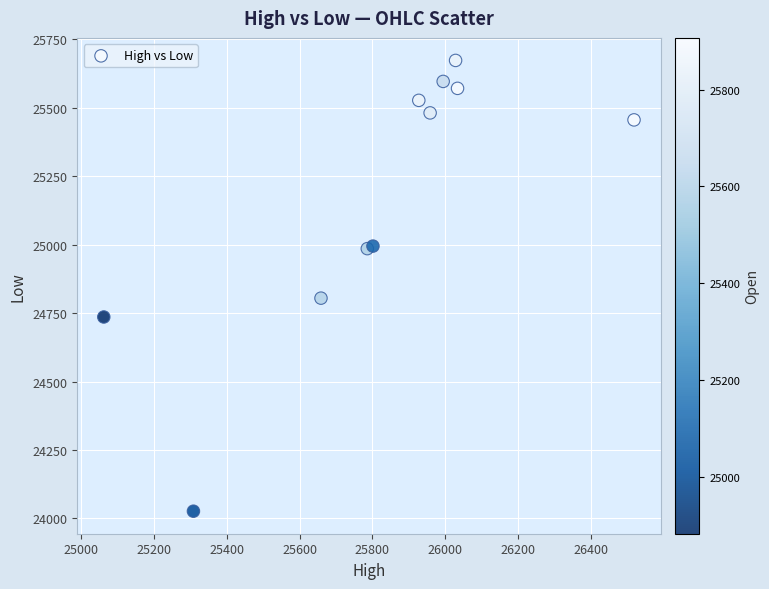

What Y value in the scatter plot is closest to 24849?

24804.5